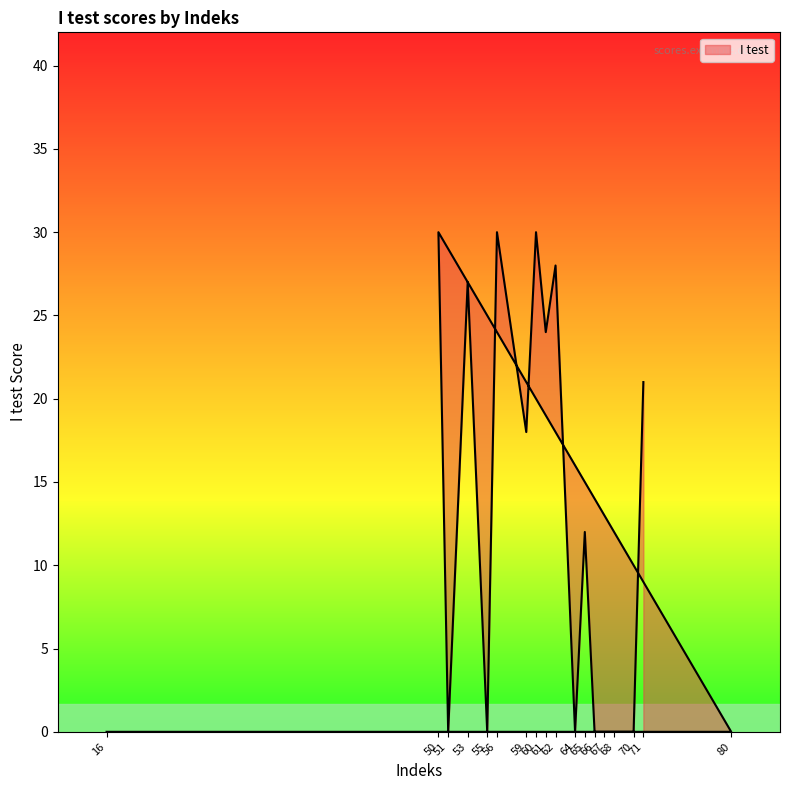

How many lines are shown in the chart?

1